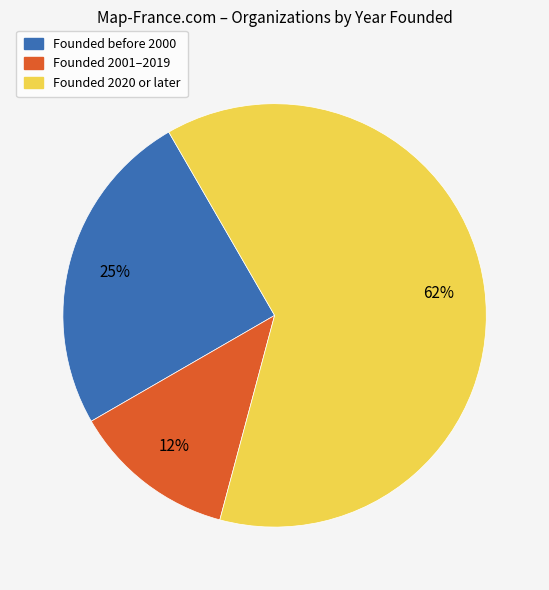

Count the number of slices in the pie.

3